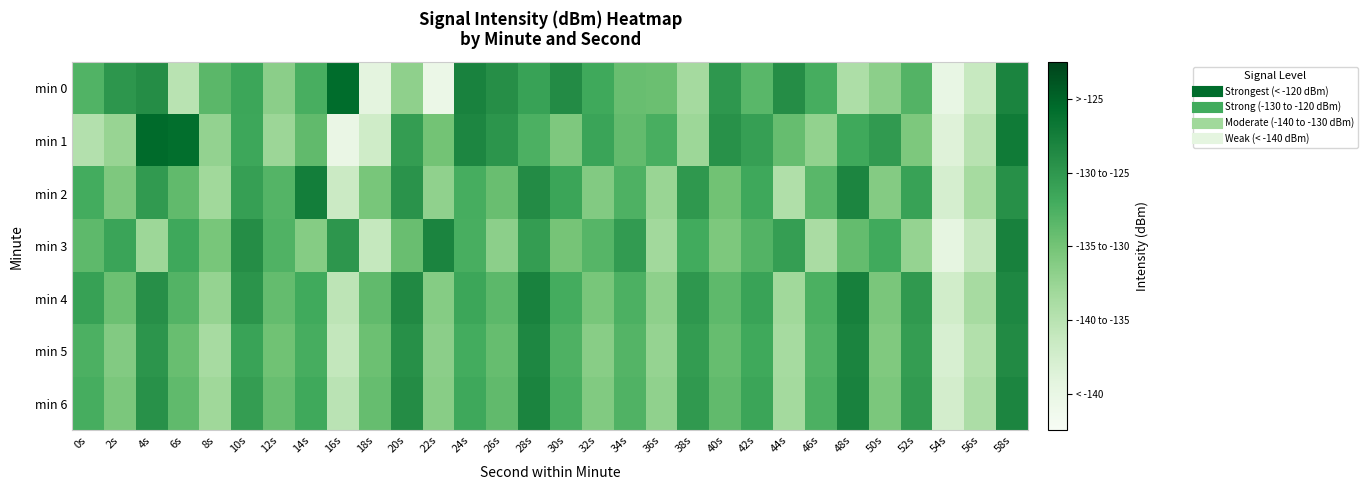

What is the maximum value shown in the chart?

-123.1